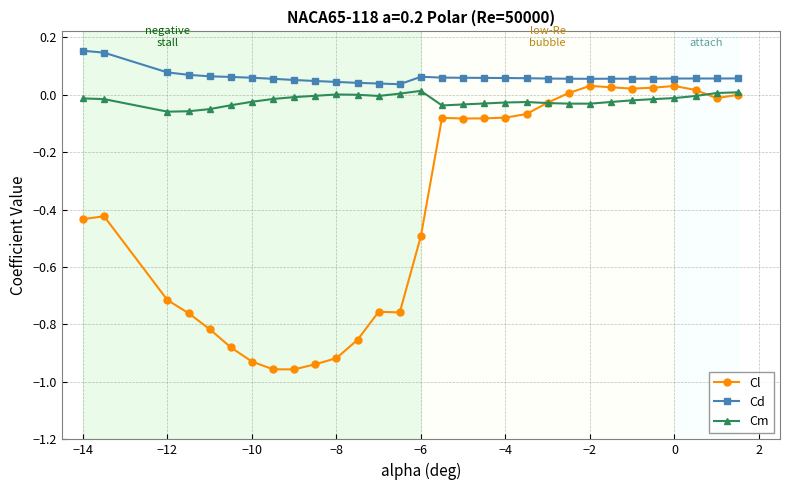

How many data points does each series have?

30